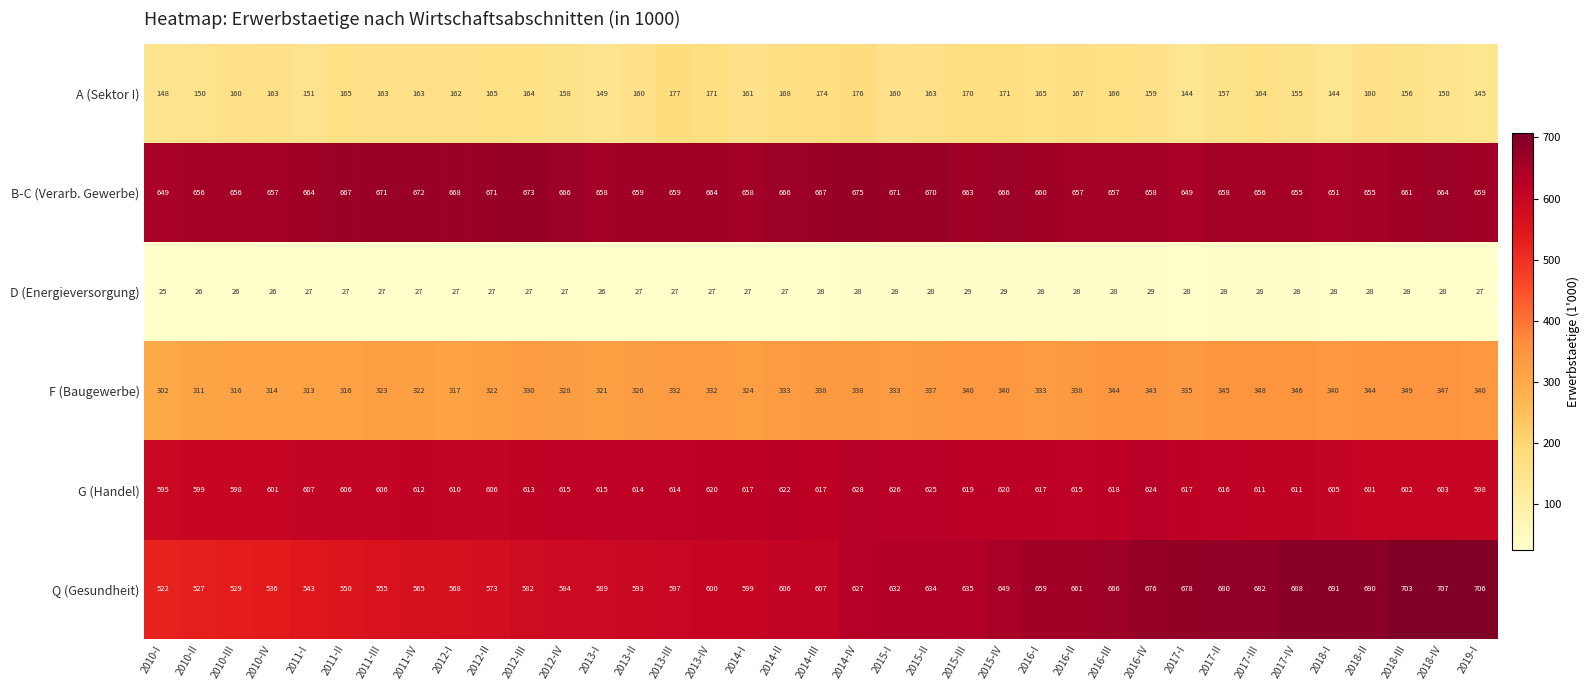

List the series in order of their peak value, lowest first.

D (Energieversorgung), A (Sektor I), F (Baugewerbe), G (Handel), B-C (Verarb. Gewerbe), Q (Gesundheit)